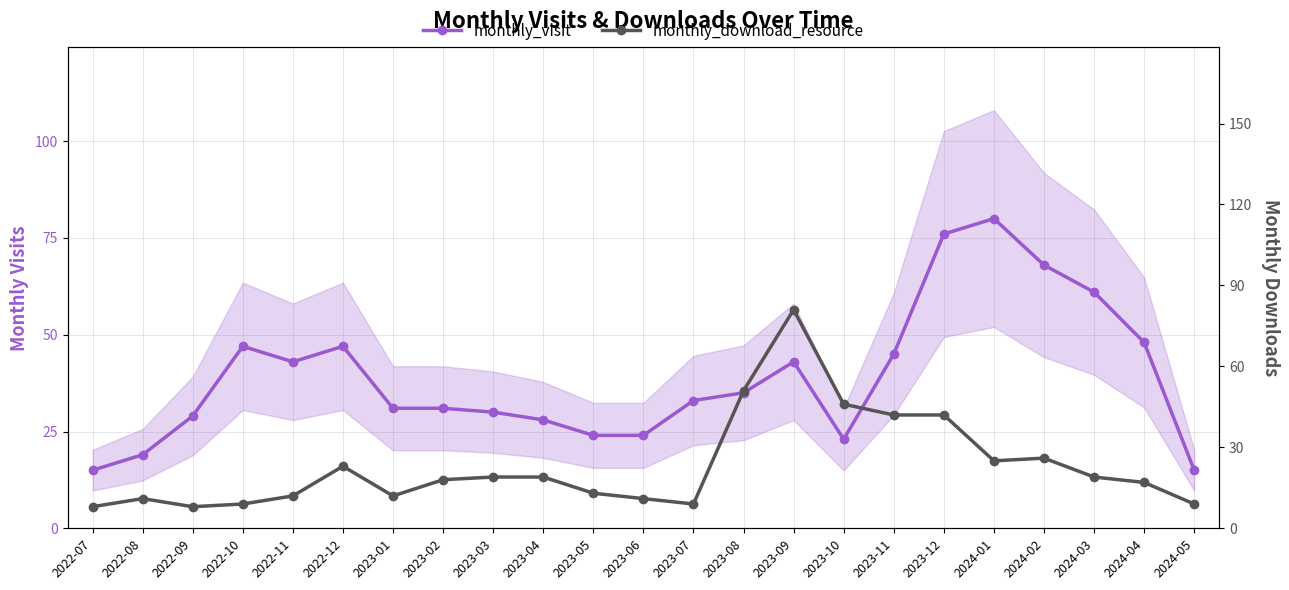

What is the difference between the monthly_download_resource values at 2022-10 and 2023-12?

33